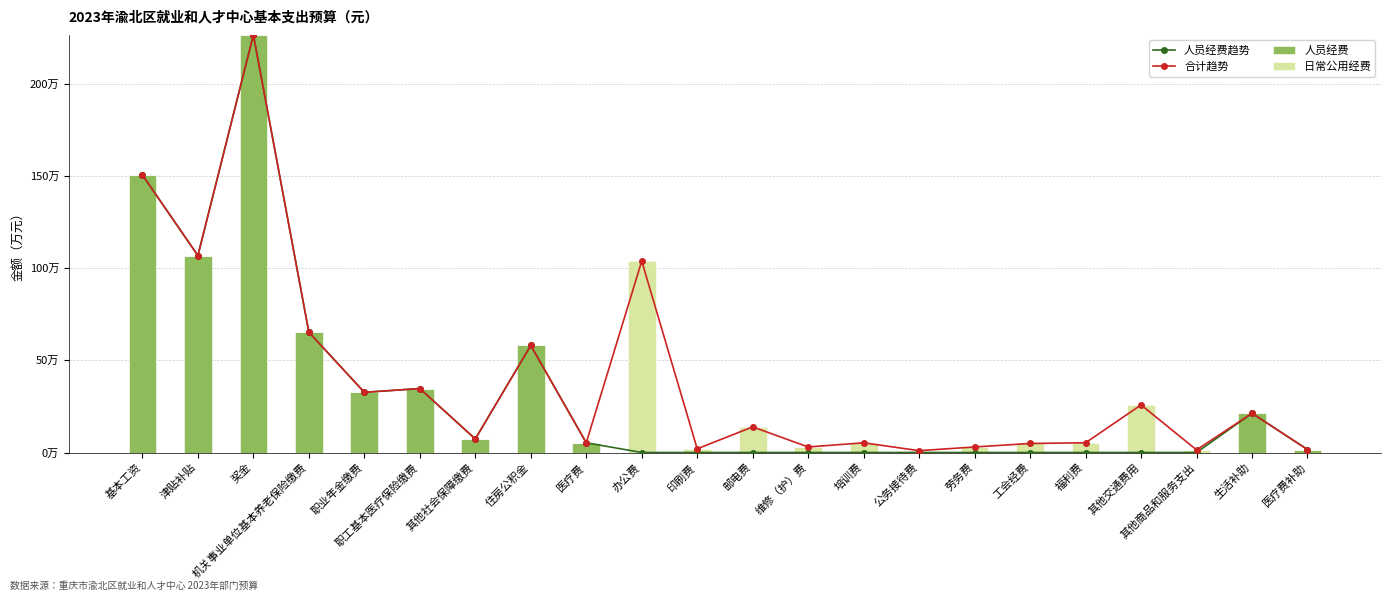

How many values in the 人员经费 series are below 16000?

11